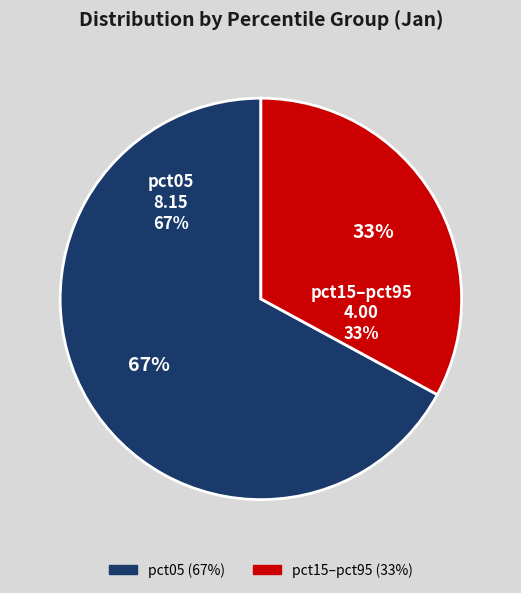

Does pct05 account for over 50% of the chart?

Yes